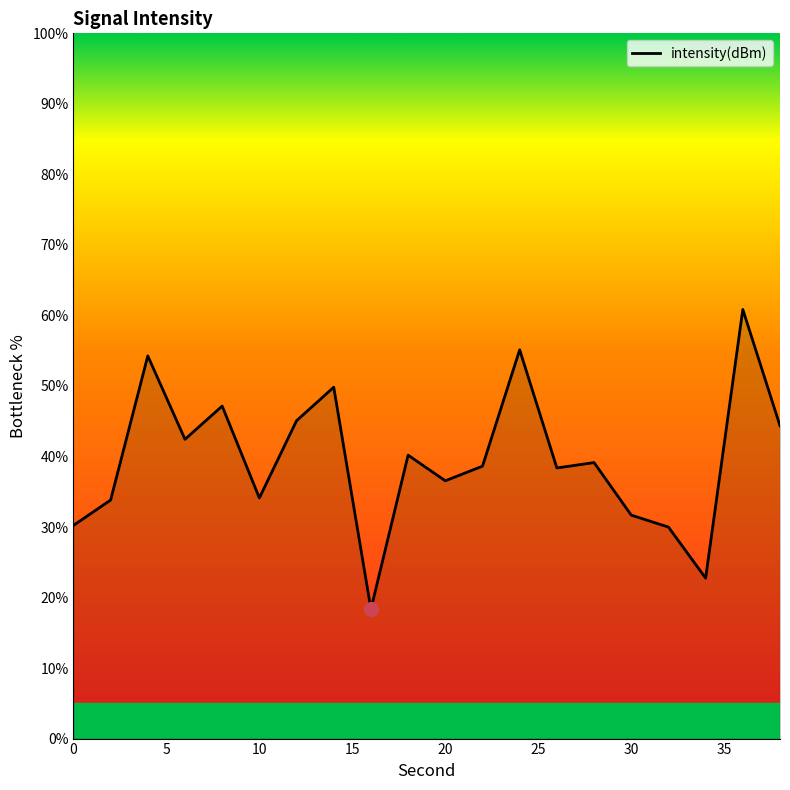

What is the greatest value displayed?

60.8